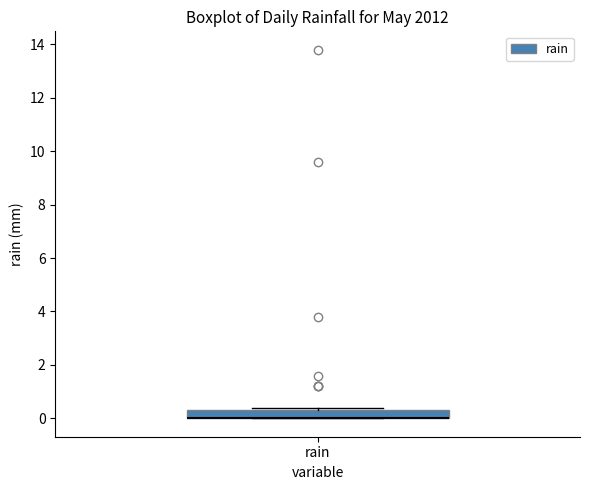

Read this box plot against the y-axis: the position of the median line, the range covered by the box, and the ends of both whiskers. The values are not printed on the chart, so give them approximately, as read against the axis.

median 0.0 (drawn on the box's lower edge), box 0.0 to 0.4, whiskers 0.0 to 0.4 (just above the box's upper edge)